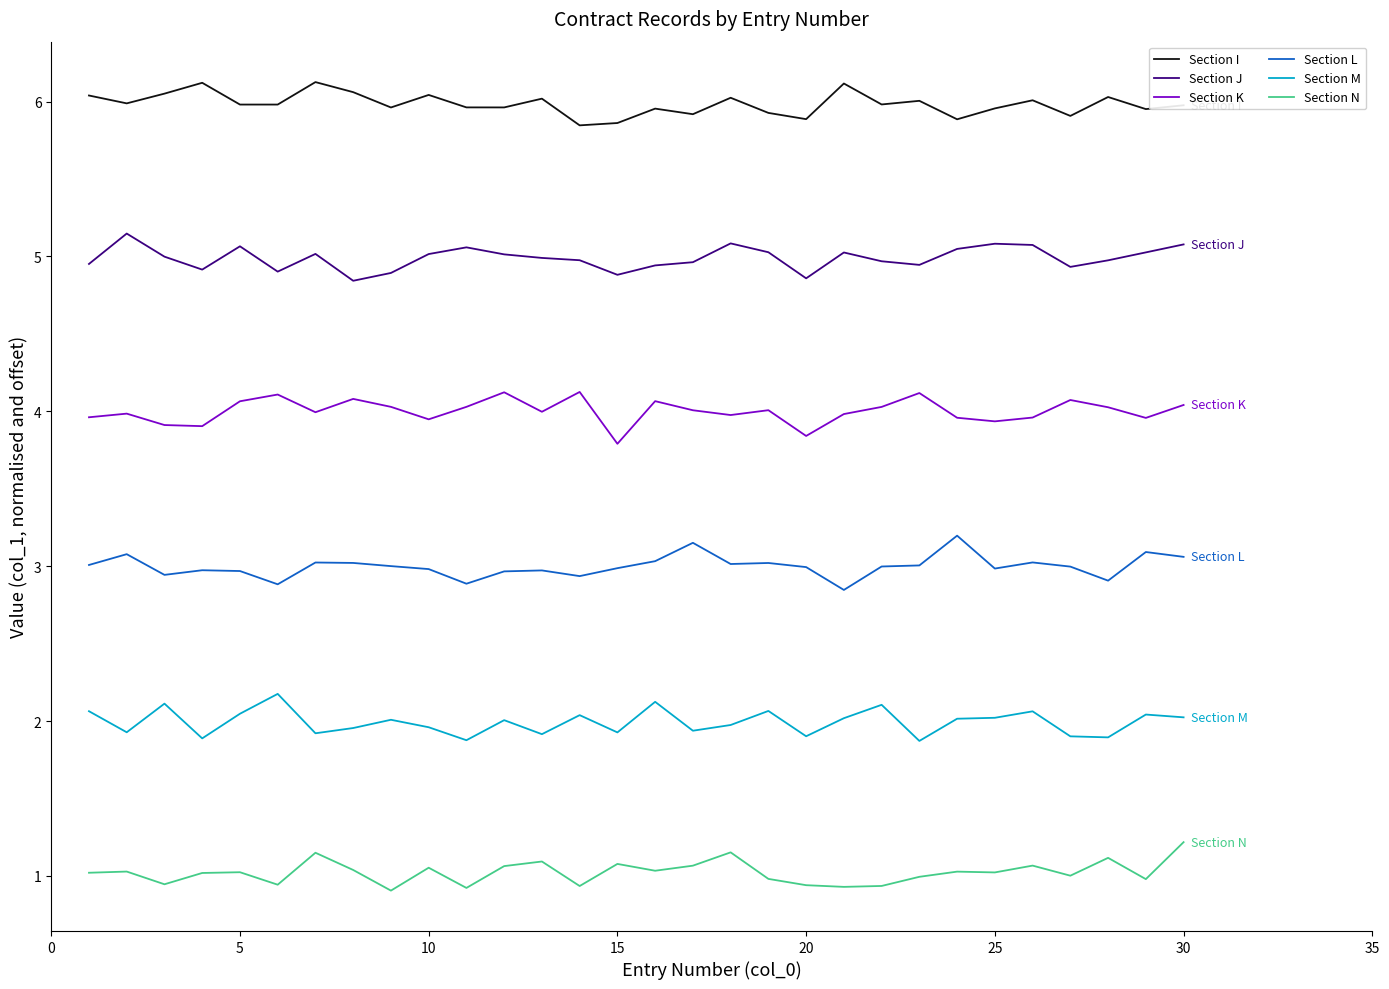

At how many categories does at least one series exceed 3?

30